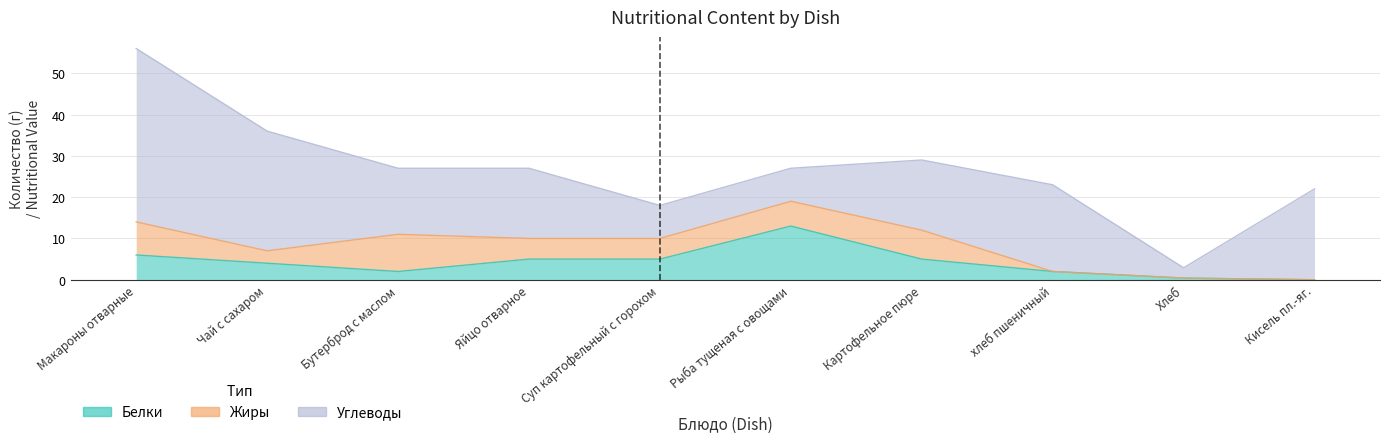

What is the difference between the second highest and minimum values in the Углеводы series?

26.5